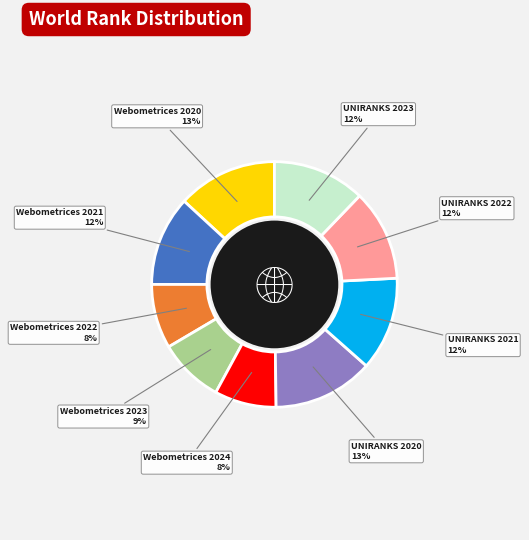

To the nearest percent, what portion does UNIRANKS 2020 represent?

13%